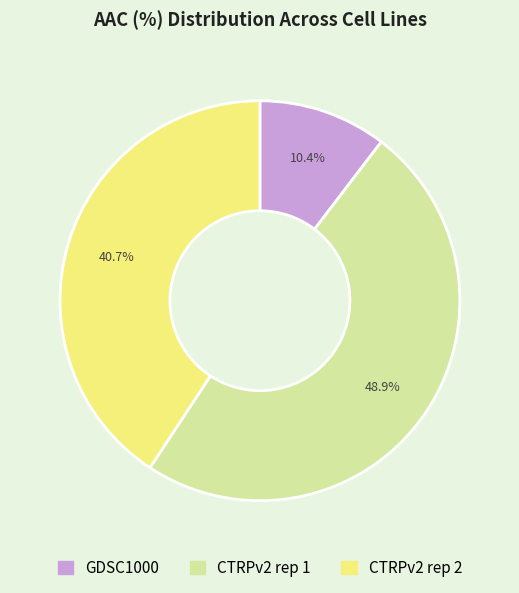

What is the largest slice in the pie chart?

CTRPv2 rep 1